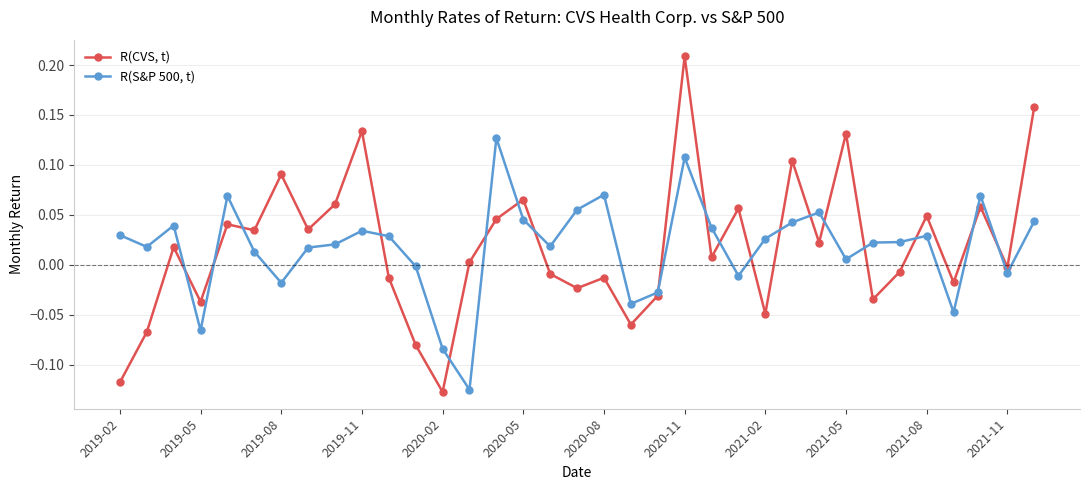

List the series in order of their peak value, lowest first.

R(S&P 500, t), R(CVS, t)